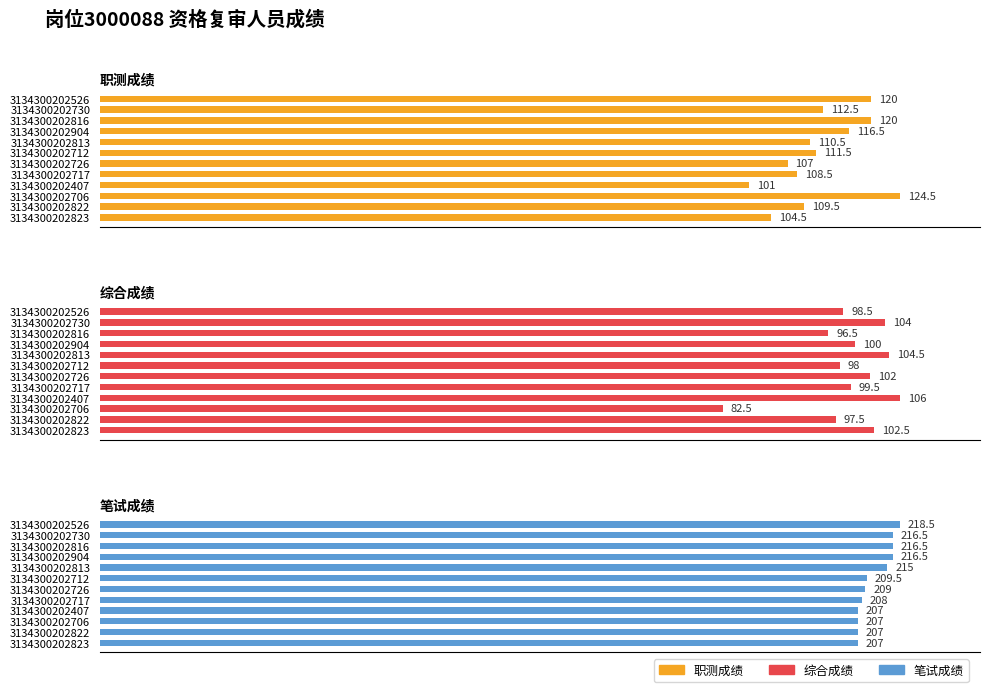

What is the difference between the maximum and minimum values in the 综合成绩 series?

23.5